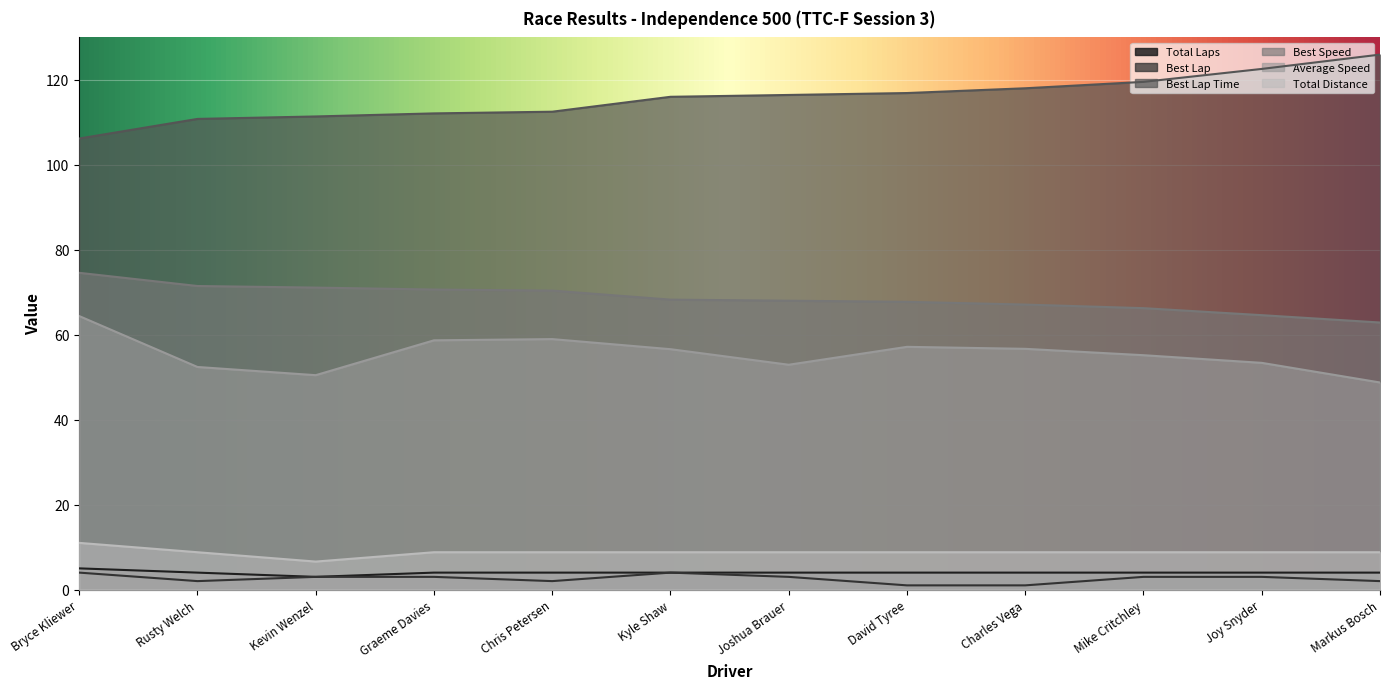

What is the minimum value for Best Lap?

1.0